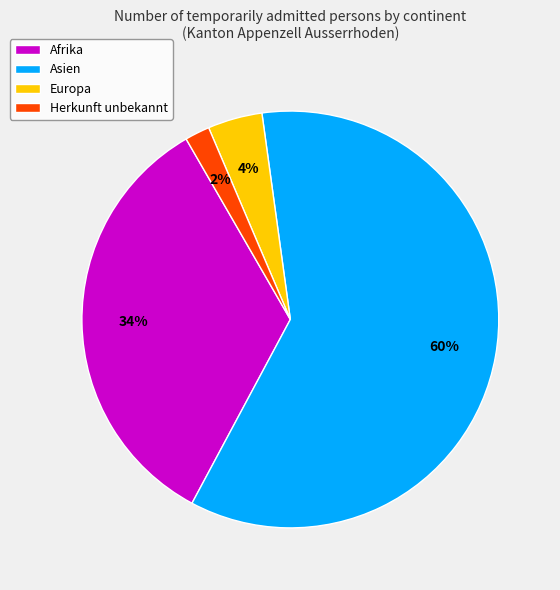

To the nearest percent, what portion does Asien represent?

60%